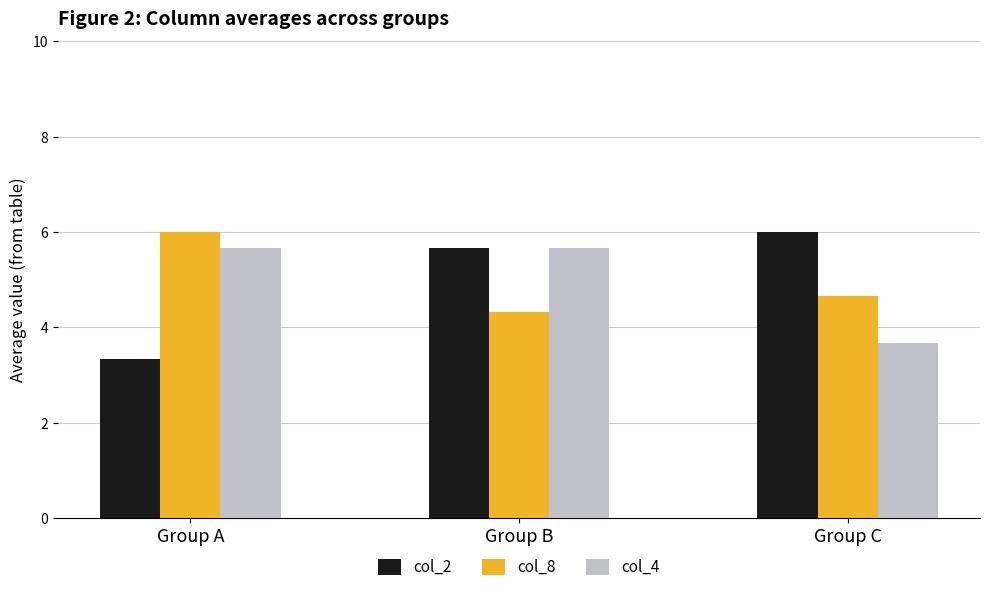

What is the spread (max minus min) of values at Group B?

1.3